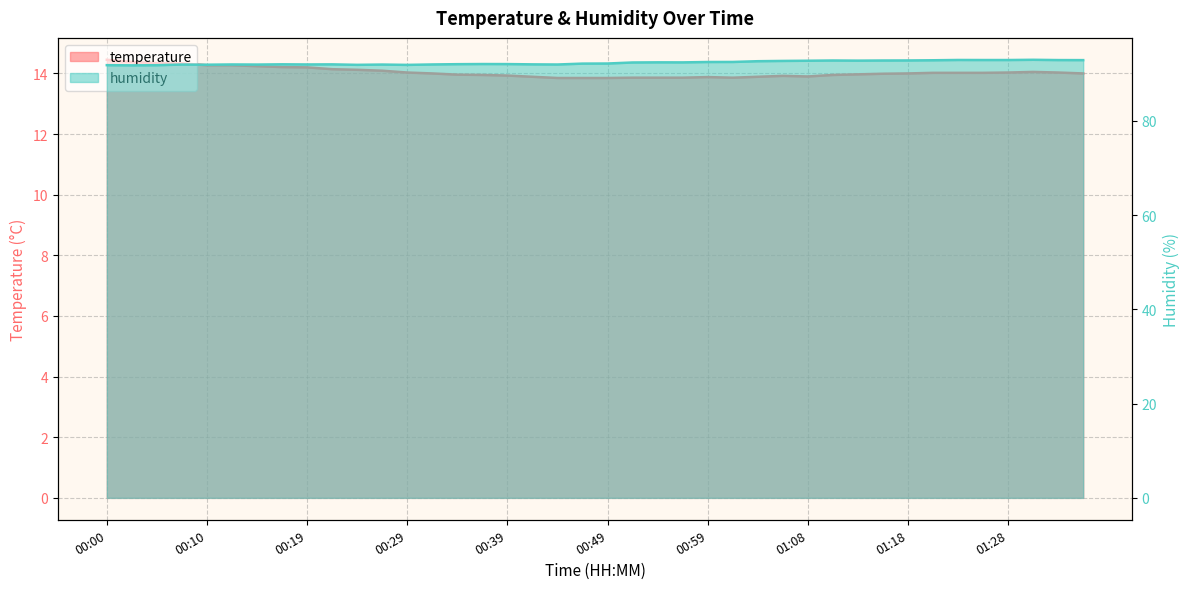

What is the label of the 3rd point from the right?

01:31